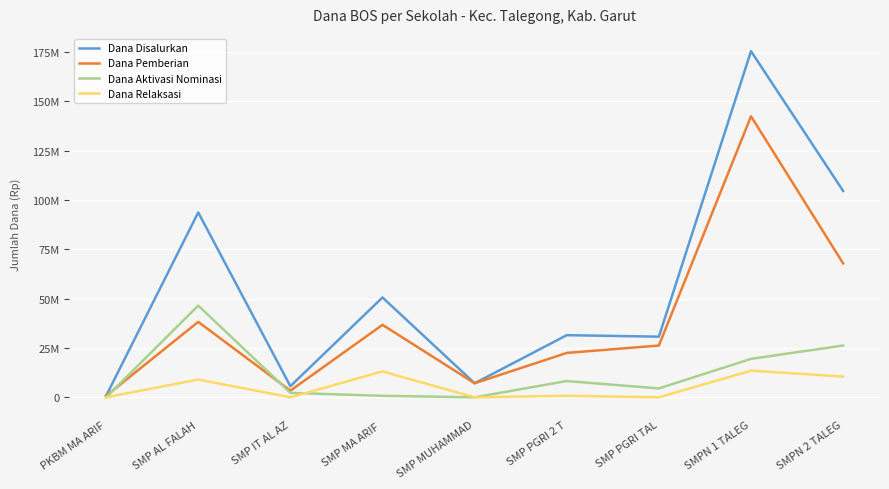

At which label does Dana Disalurkan reach its minimum?

PKBM MA ARIF